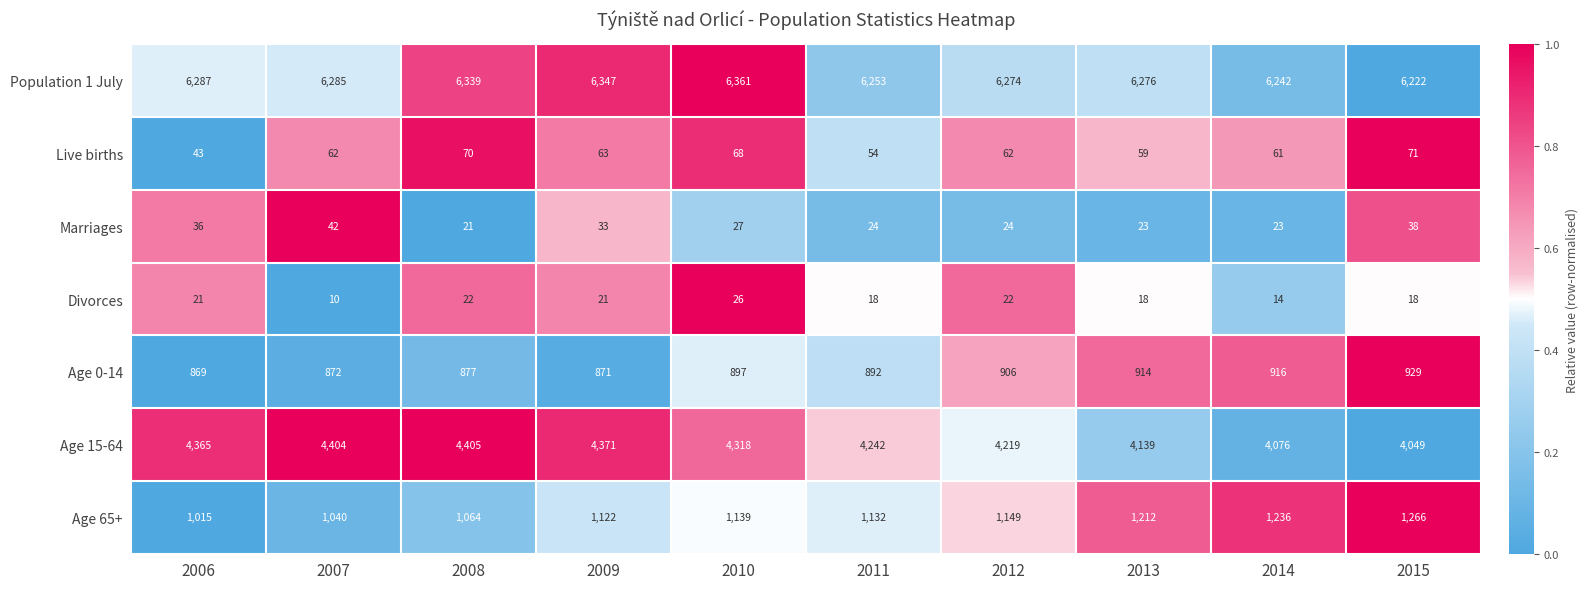

What is the total value across all series at 2015?

12593